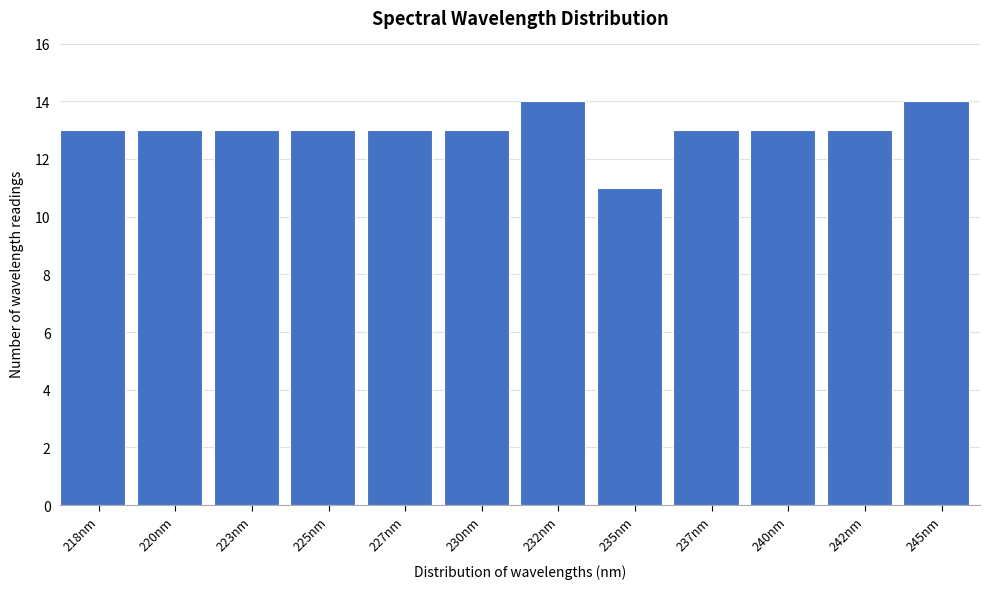

Reading right to left, transcribe all the data shown in this chart.

14	13	13	13	11	14	13	13	13	13	13	13